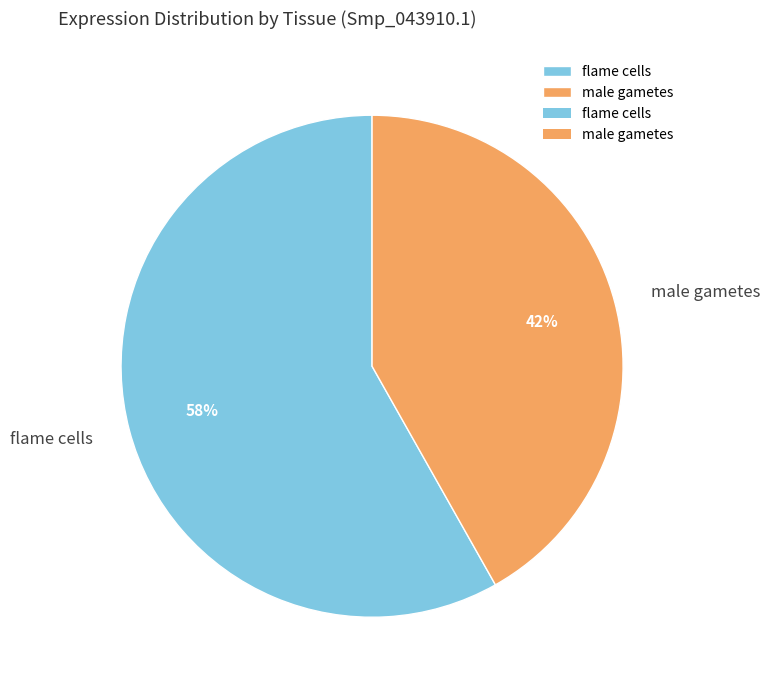

Do flame cells and male gametes together represent more than half of the pie?

Yes